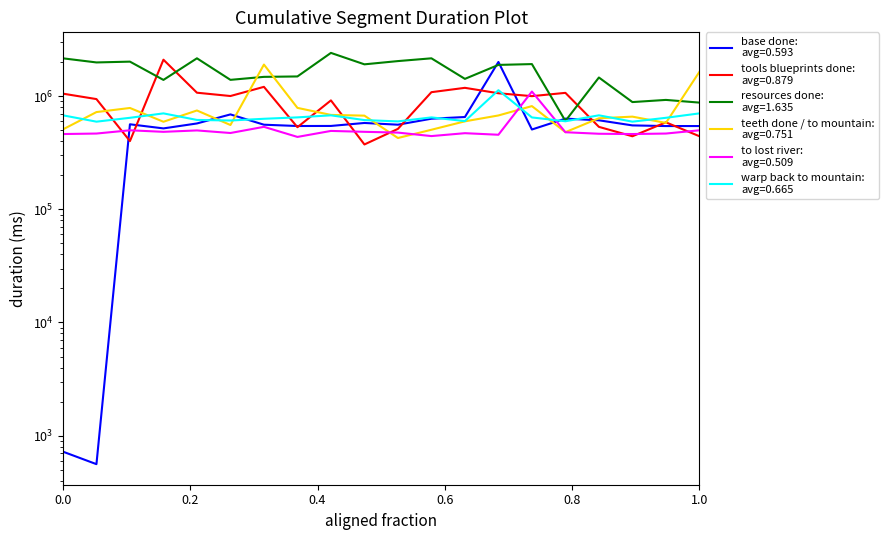

List the series in order of their peak value, highest first.

resources done, tools blueprints done, base done, teeth done / to mountain, warp back to mountain, to lost river